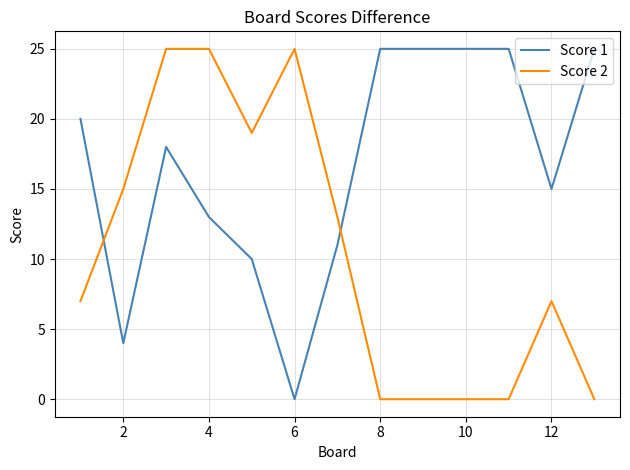

True or false: Score 2 and Score 1 cross at least once.

True